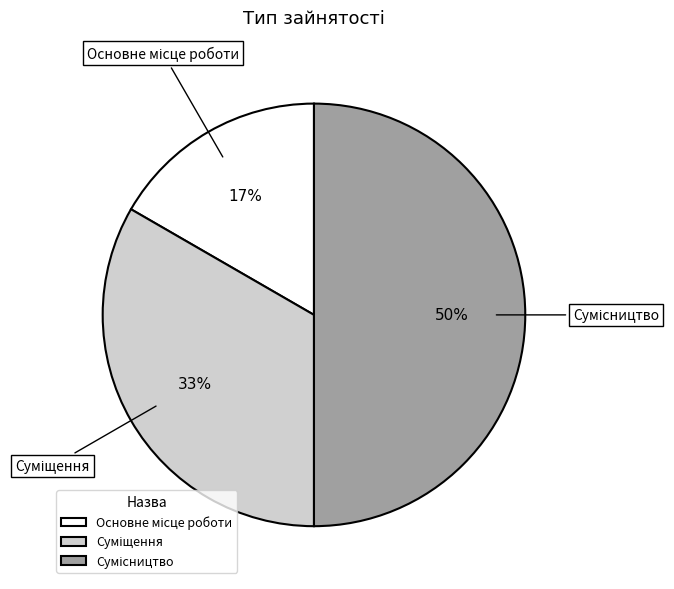

How many segments does this pie chart have?

3